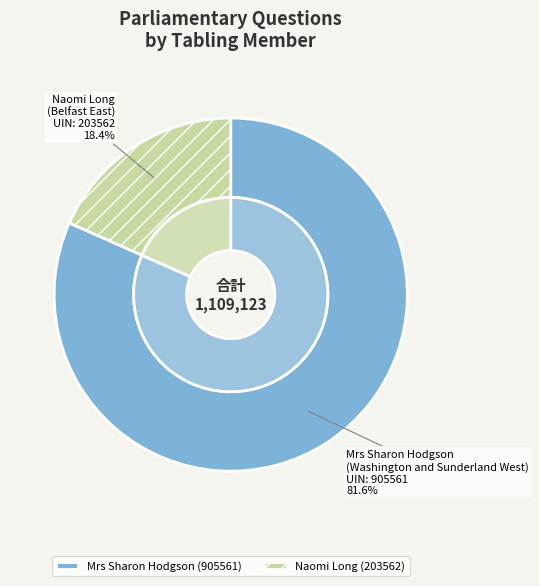

Count the number of slices in the pie.

2